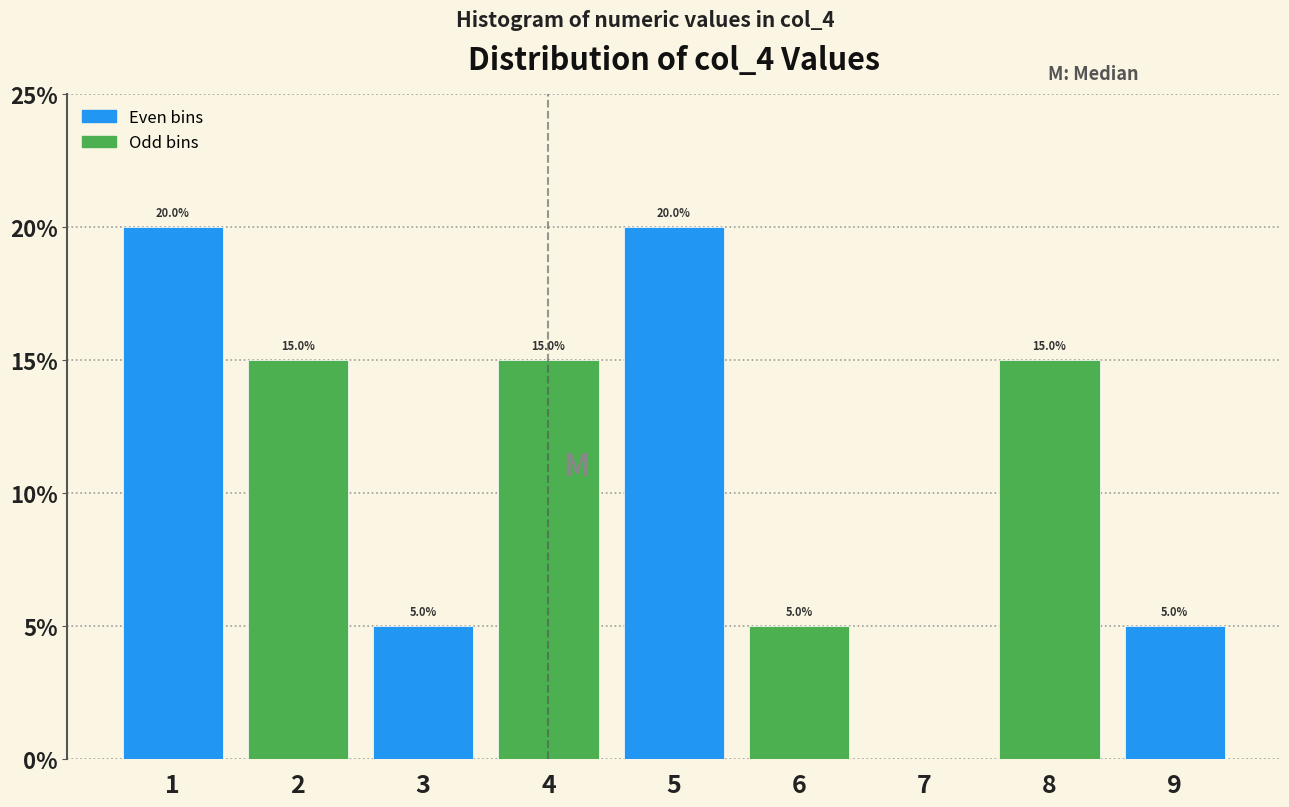

Reading left to right, transcribe all the data shown in this chart.

1=20	2=15	3=5	4=15	5=20	6=5	7=0	8=15	9=5